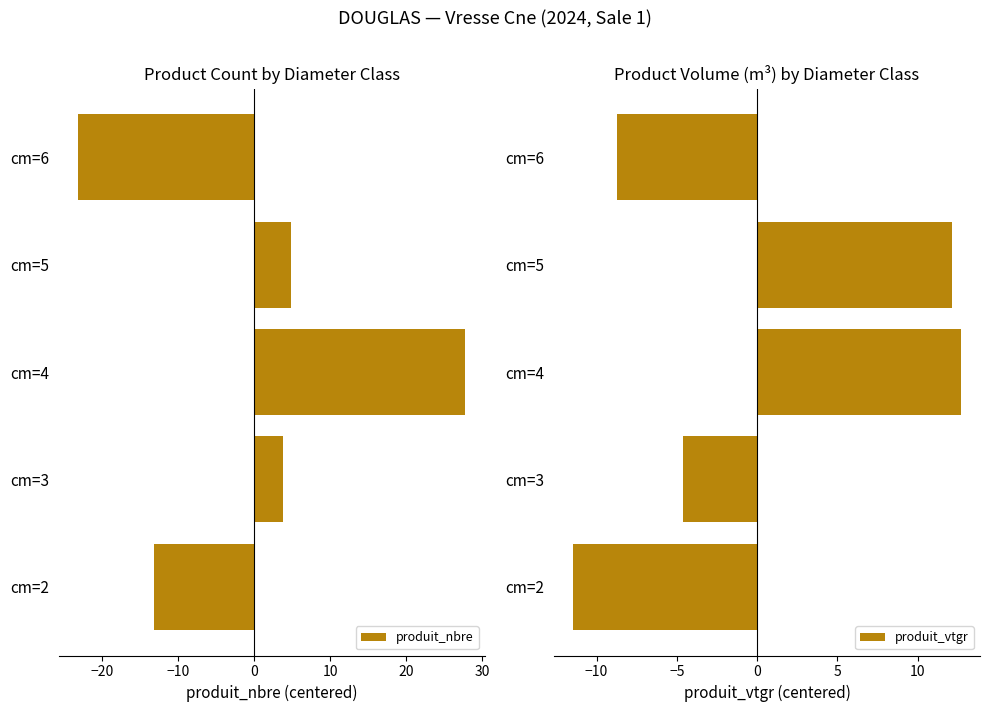

Is it true that produit_vtgr equals -17.8 at cm=2?

False